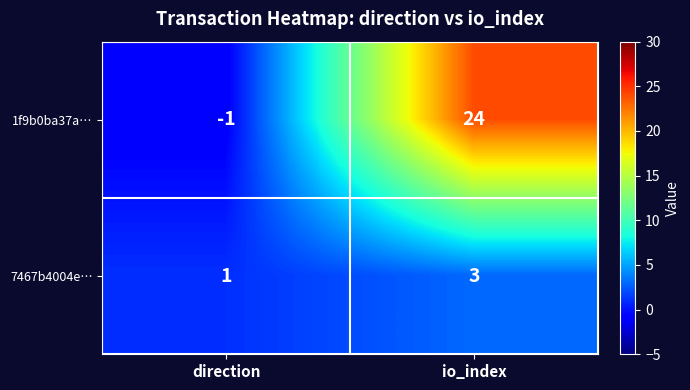

List the series in order of their overall mean, highest first.

1f9b0ba37a…, 7467b4004e…